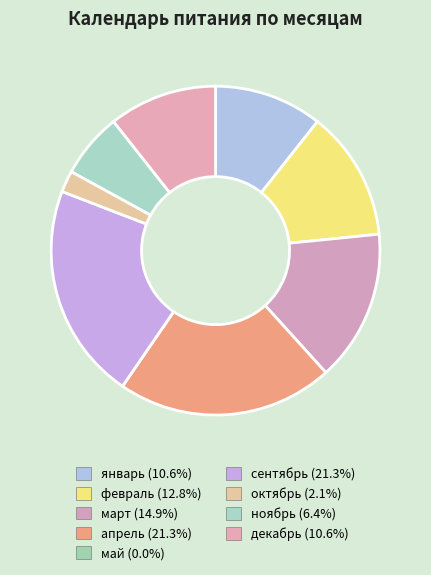

Which slice is the largest?

апрель